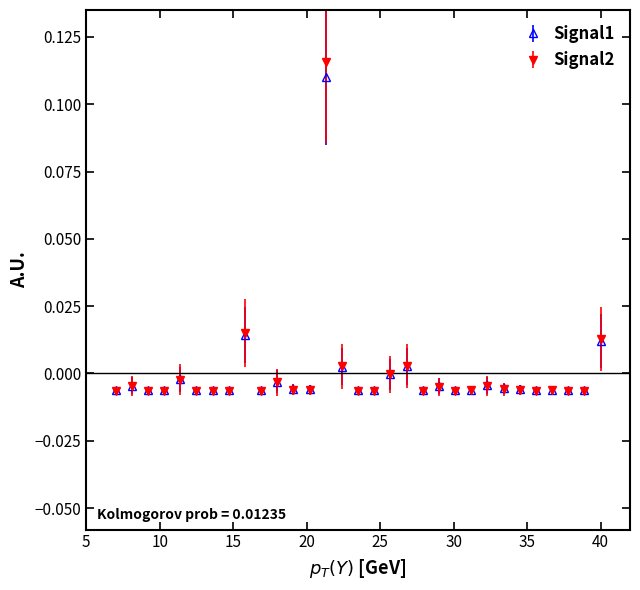

Which series has the widest spread of values?

Signal2